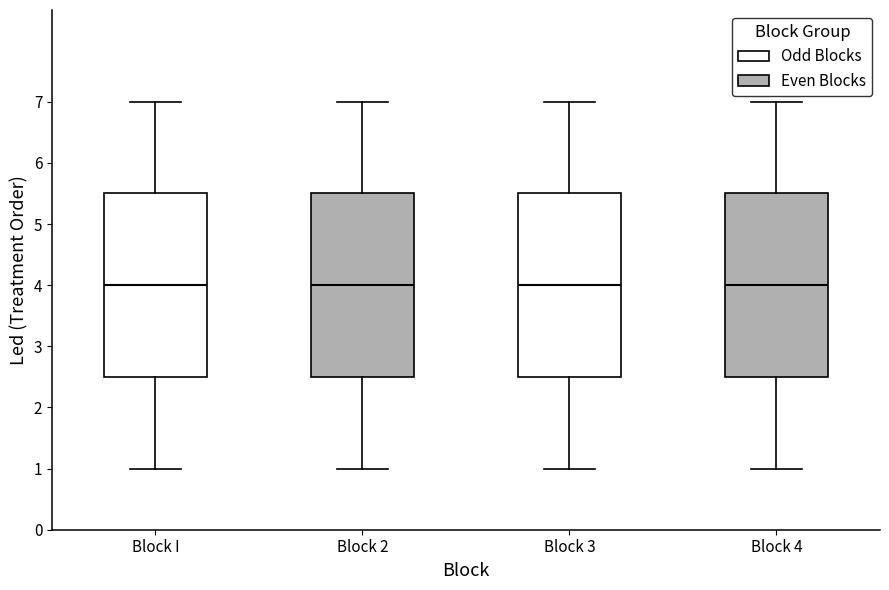

Where does the upper whisker of the box for Block 3 end on the y-axis? The values are not printed on the chart, so give them approximately, as read against the axis.

7.0